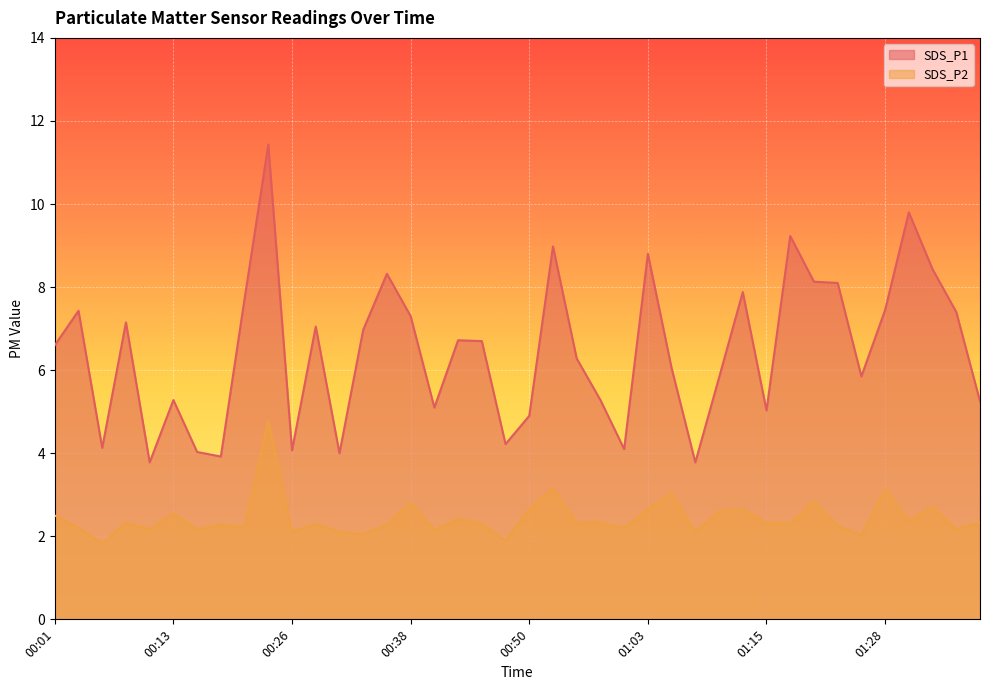

What is the minimum value for SDS_P2?

1.8